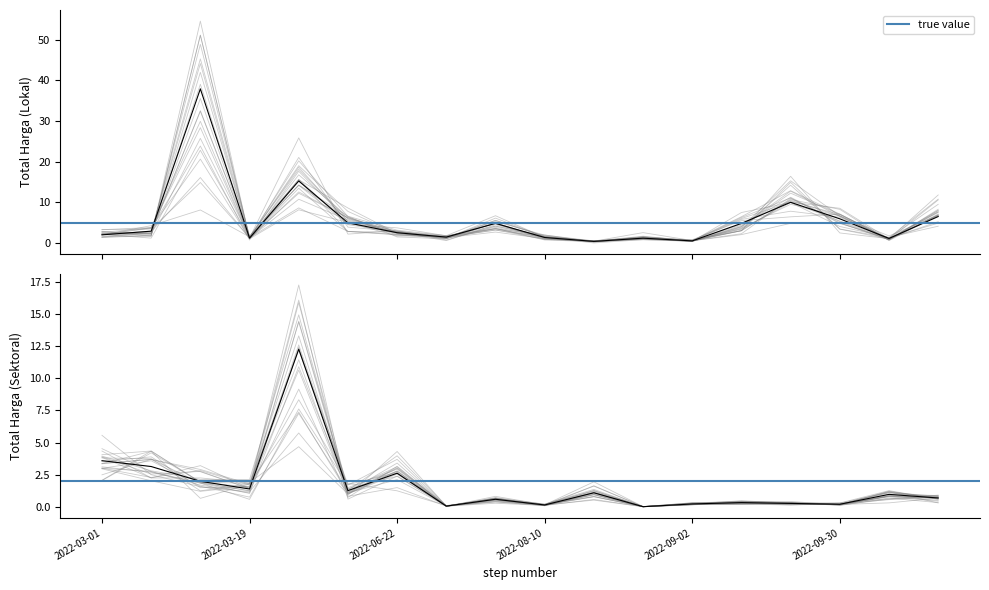

At which category does the chart reach its peak across all series?

2022-03-12